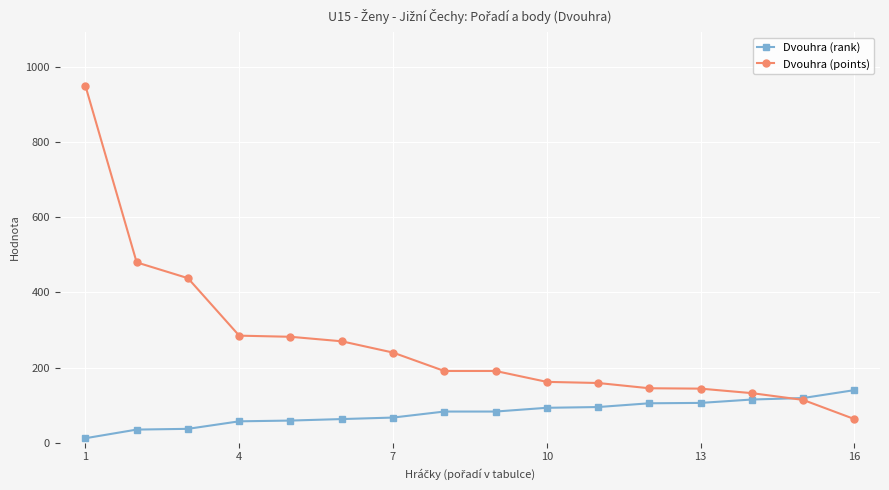

True or false: Dvouhra (points) and Dvouhra (rank) cross at least once.

True